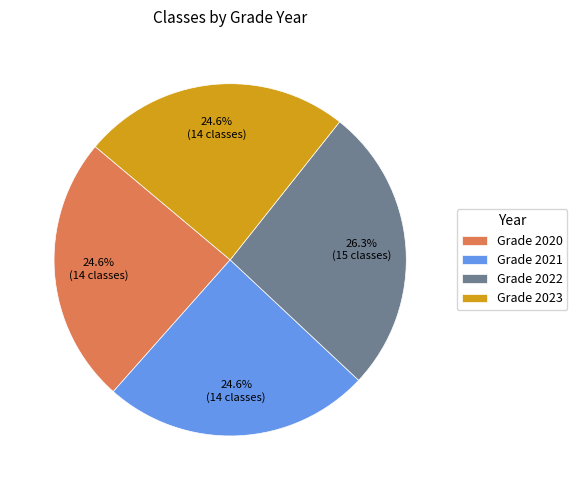

What is the ratio of the value at Grade 2021 to the value at Grade 2020?

1.0